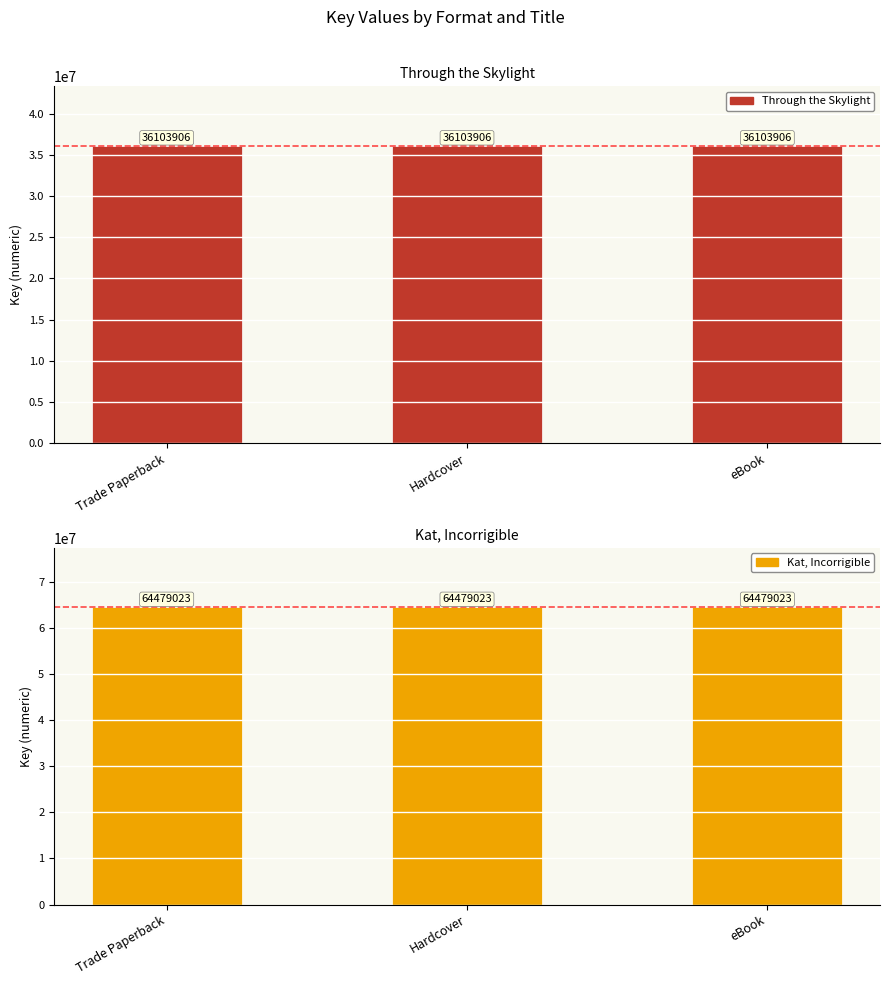

The Kat, Incorrigible series shows 64479023 at eBook. True or false?

True